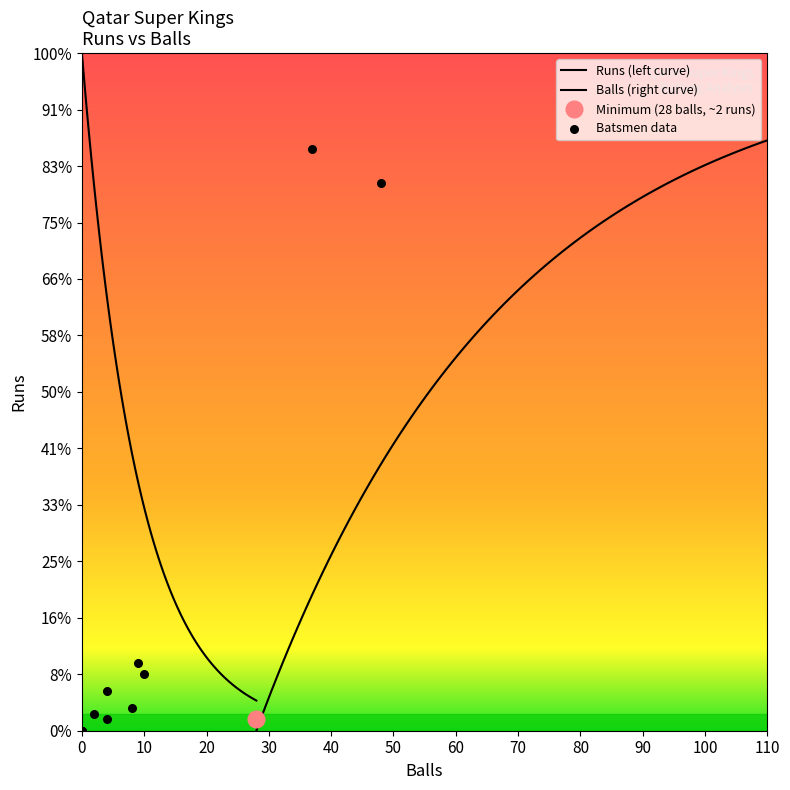

Which has a higher value, Gopinath Jayaraman or Sheikh Mohideen?

Gopinath Jayaraman